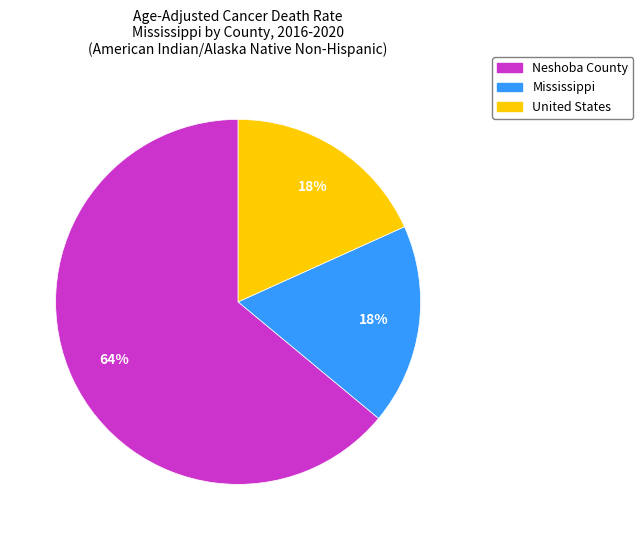

Which category has the biggest portion of the pie?

Neshoba County